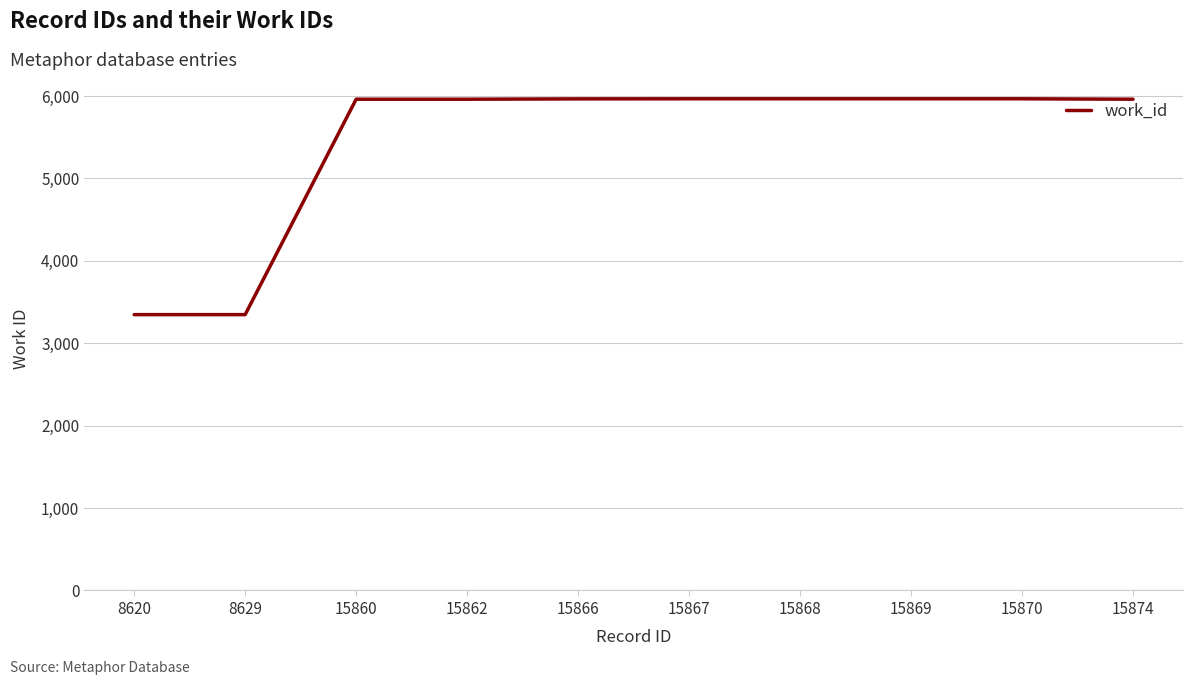

What is the difference between the maximum and second lowest values?

2619